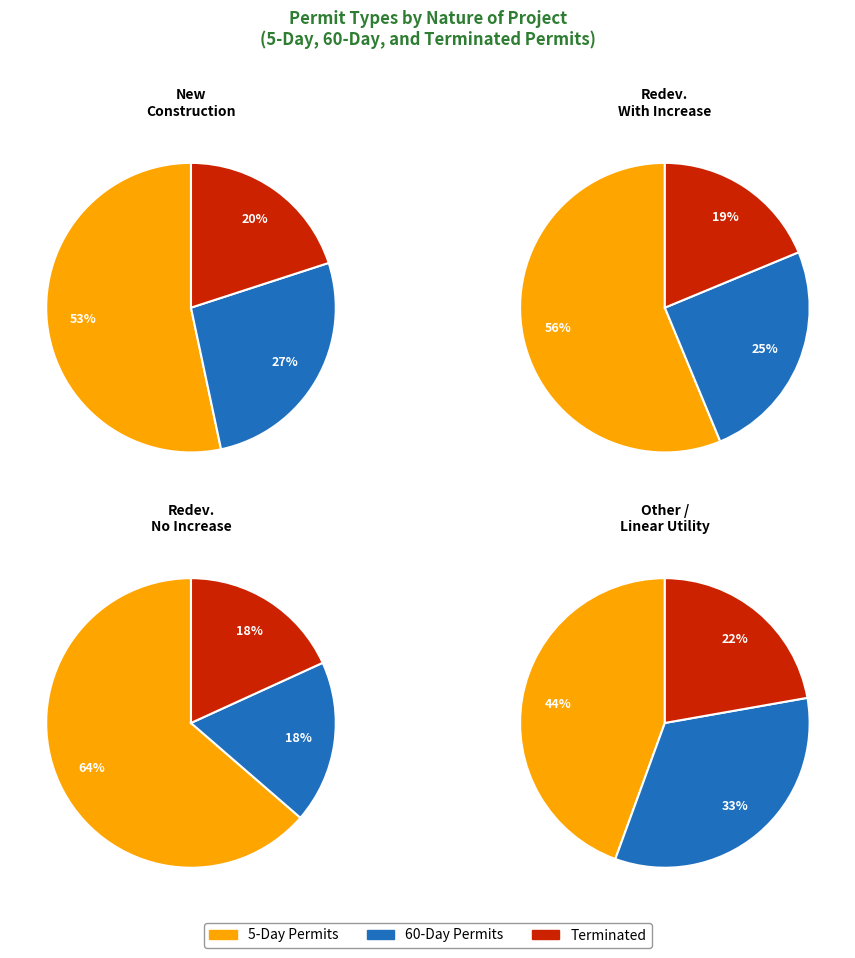

Does any single category account for the majority?

Yes